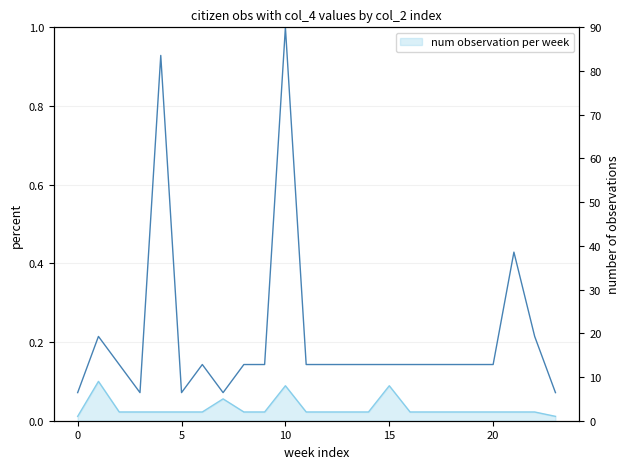

What is the label of the 8th point from the right?

16